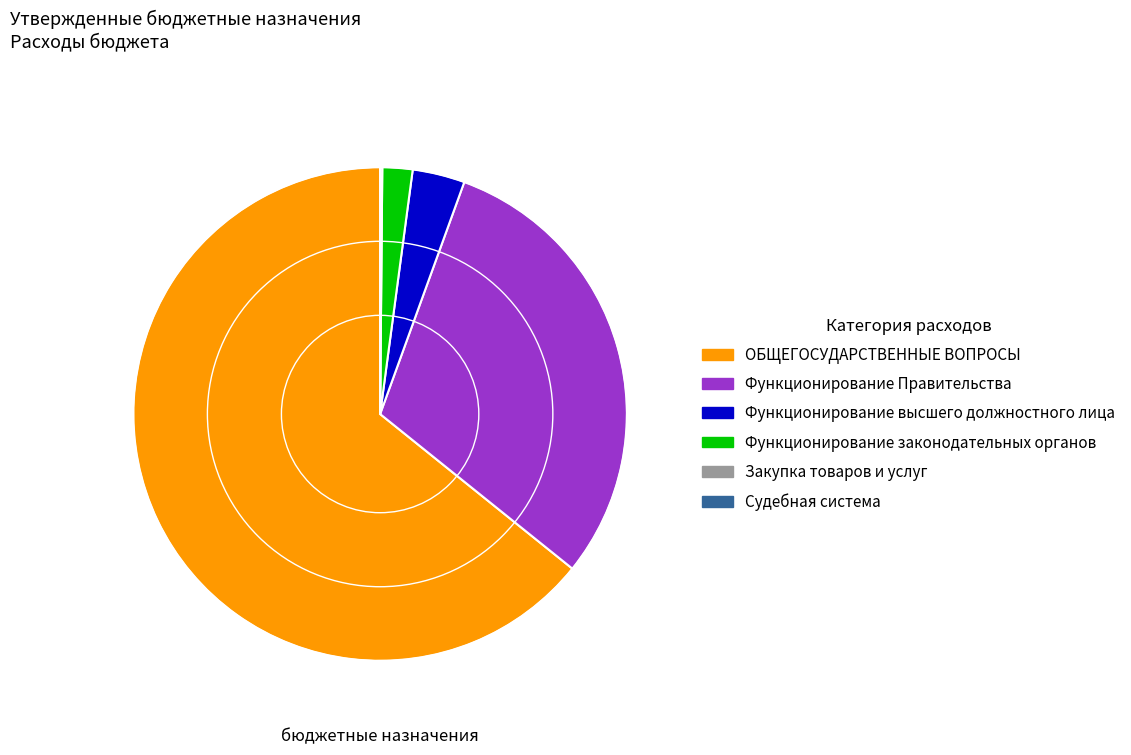

Which slice is the largest?

ОБЩЕГОСУДАРСТВЕННЫЕ ВОПРОСЫ